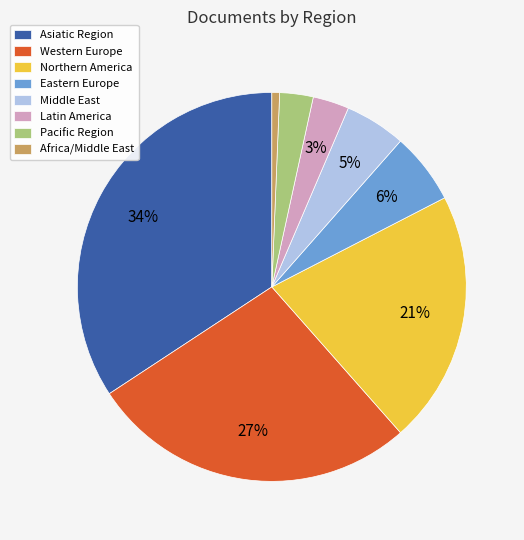

How many slices are in this pie chart?

8